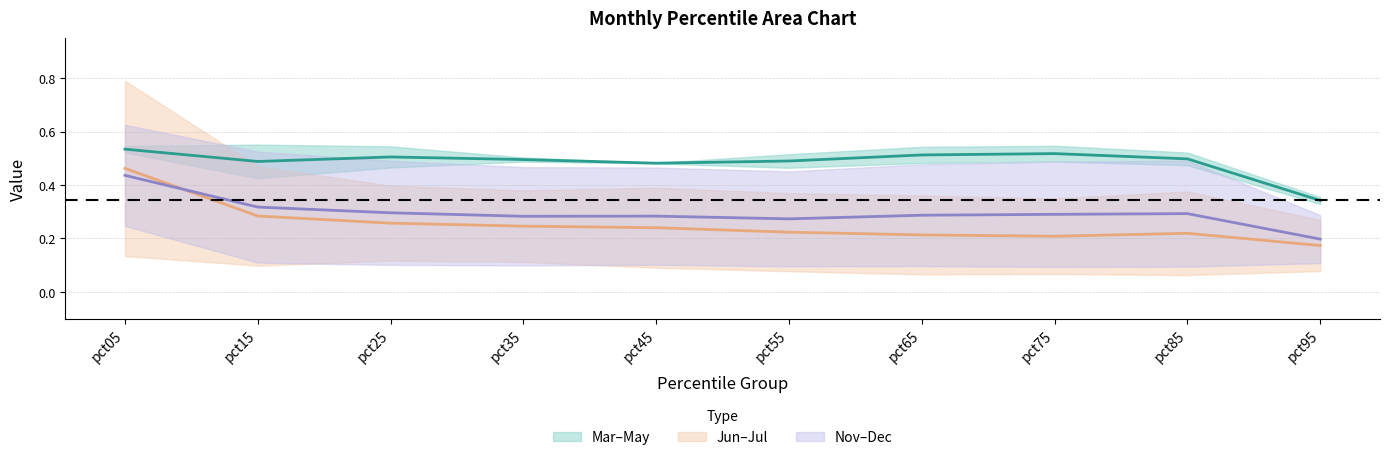

How many data points does each series have?

10